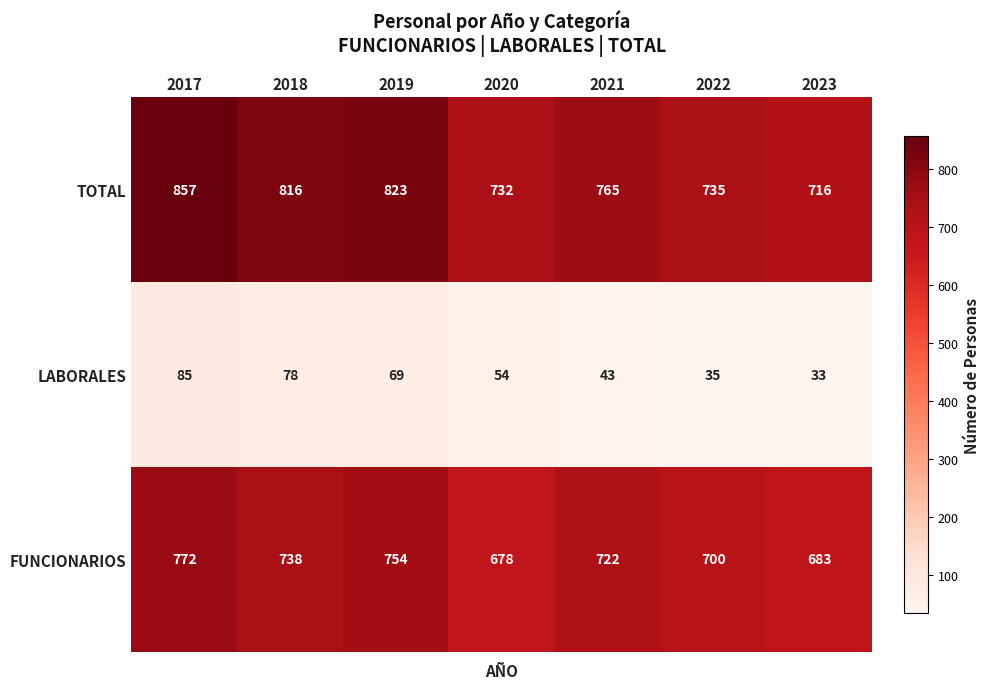

Which series has the widest spread of values?

TOTAL